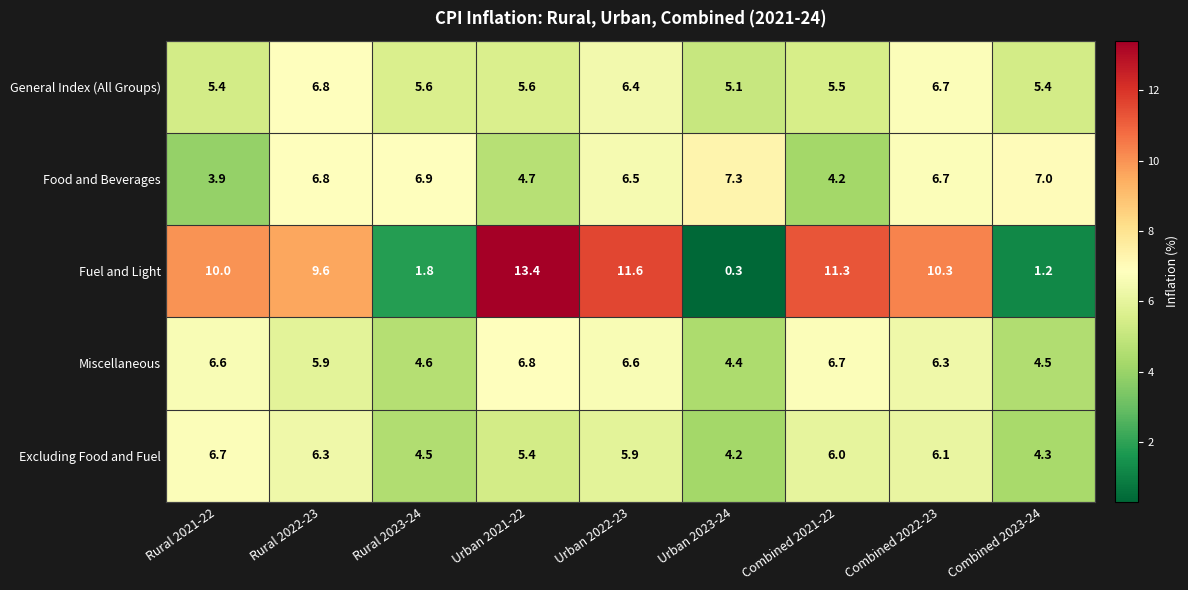

What is the approximate value of General Index (All Groups) at Combined 2023-24?

5.4